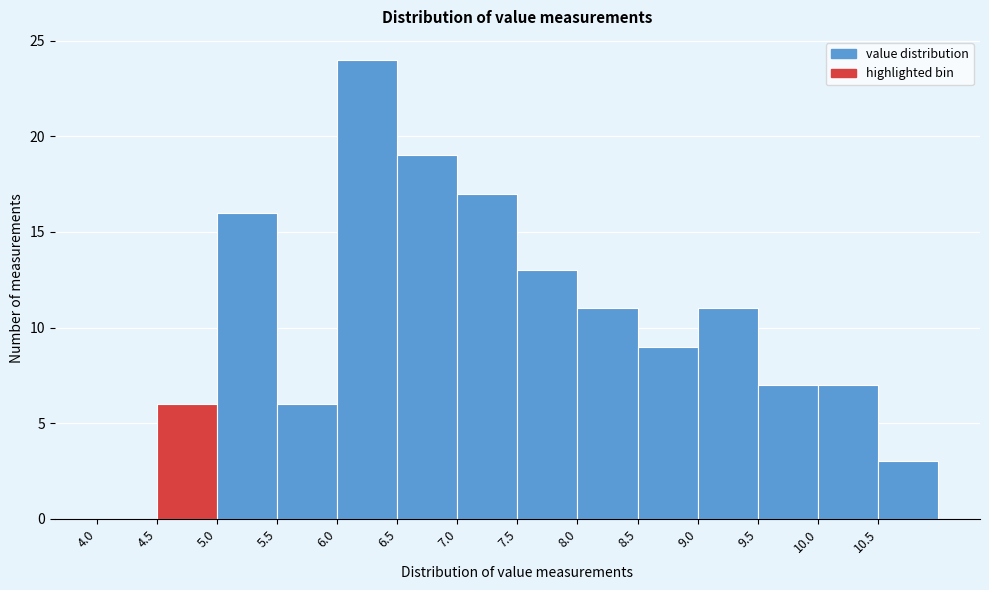

What is the height of the bar covering 6.0 to 6.5 on the x-axis? The values are not printed on the chart, so give them approximately, as read against the axis.

24